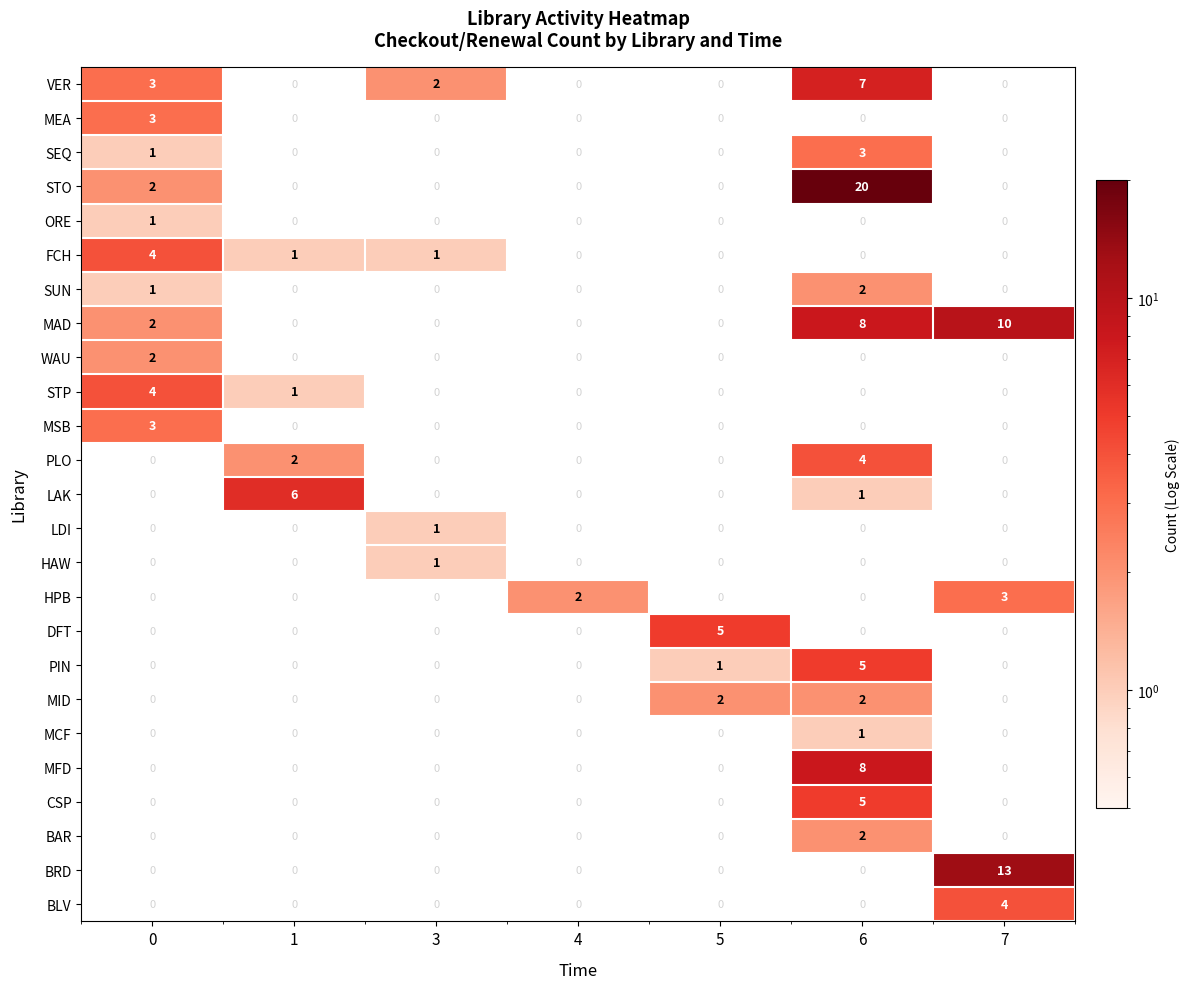

What is the greatest value displayed?

20